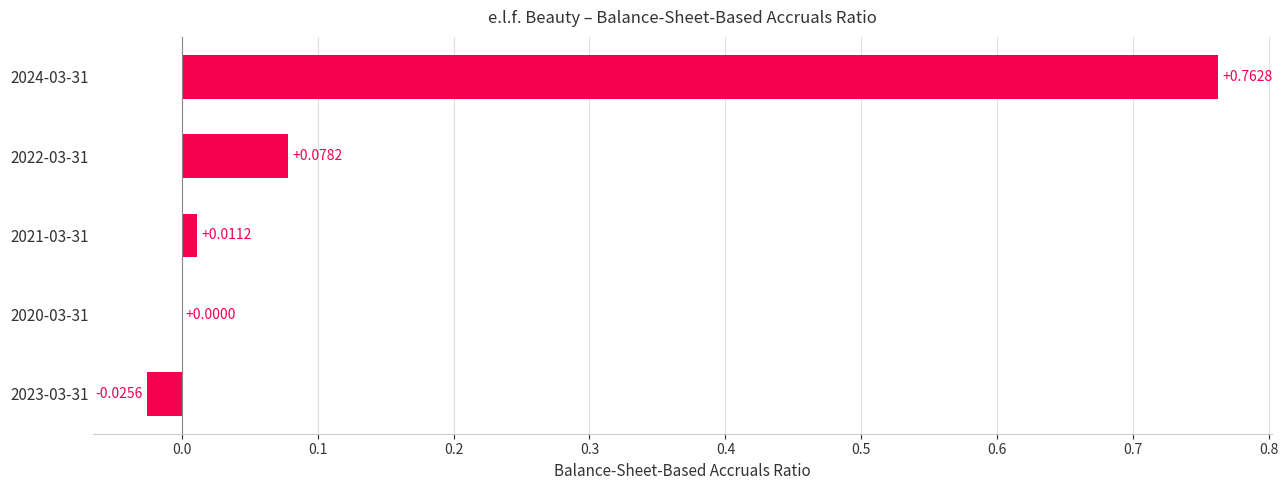

Count the number of data series in this chart.

1